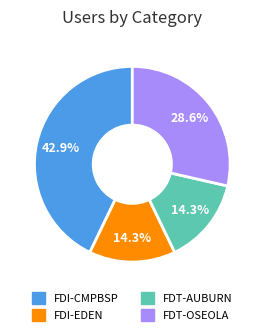

Which slice is the largest?

FDI-CMPBSP